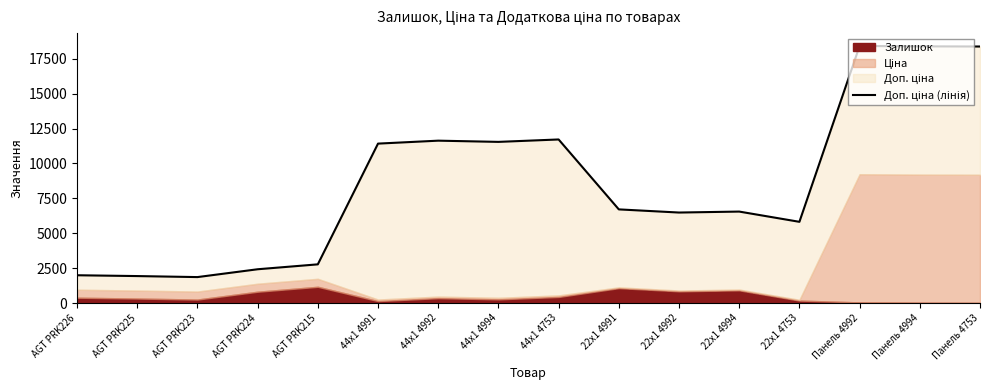

Where is the first local maximum?

44x1 4992